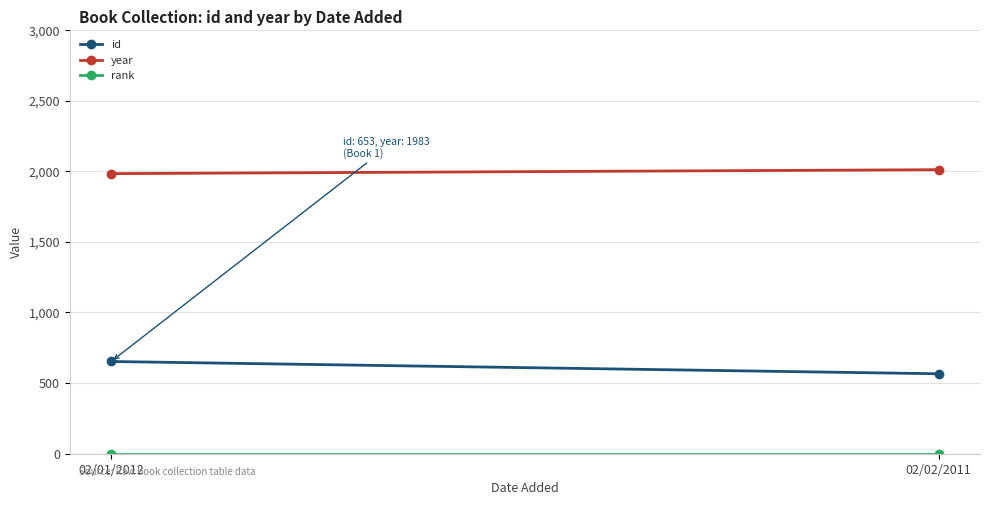

What is the smallest value displayed?

1